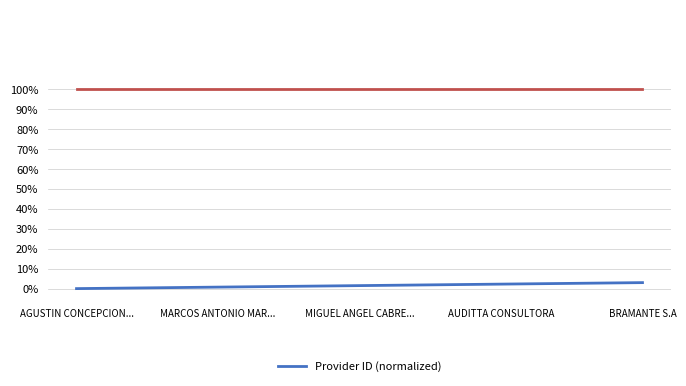

At which label is the value closest to 0?

AGUSTIN CONCEPCION...